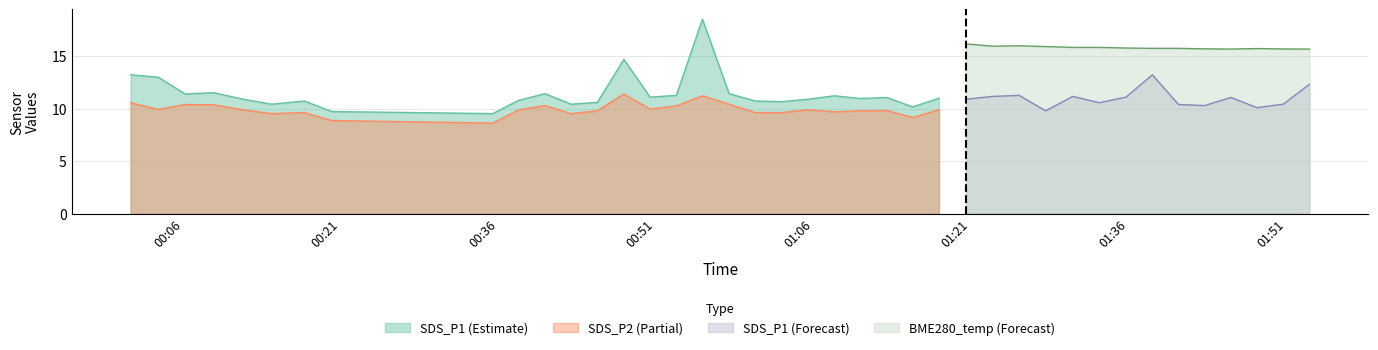

What is the lowest value of the SDS_P2 (Partial) series?

8.6